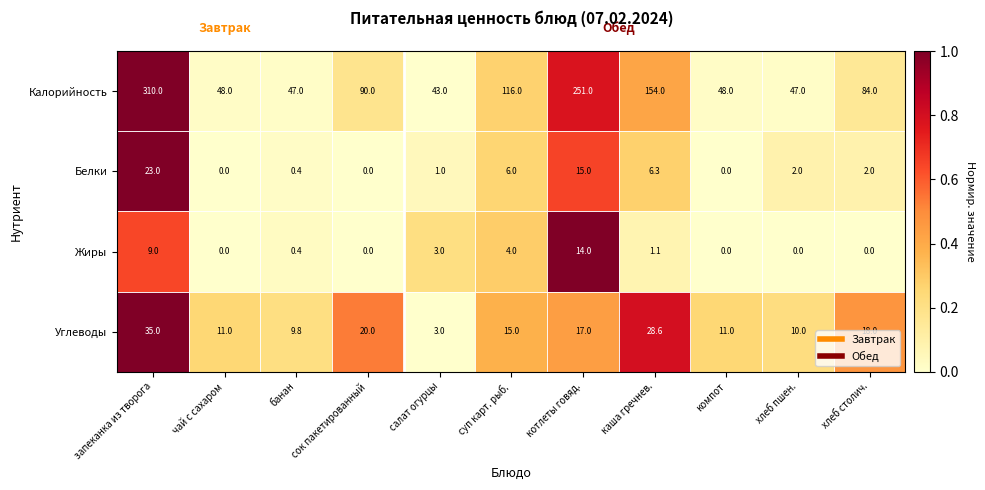

Which category has the highest value across all series?

запеканка из творога